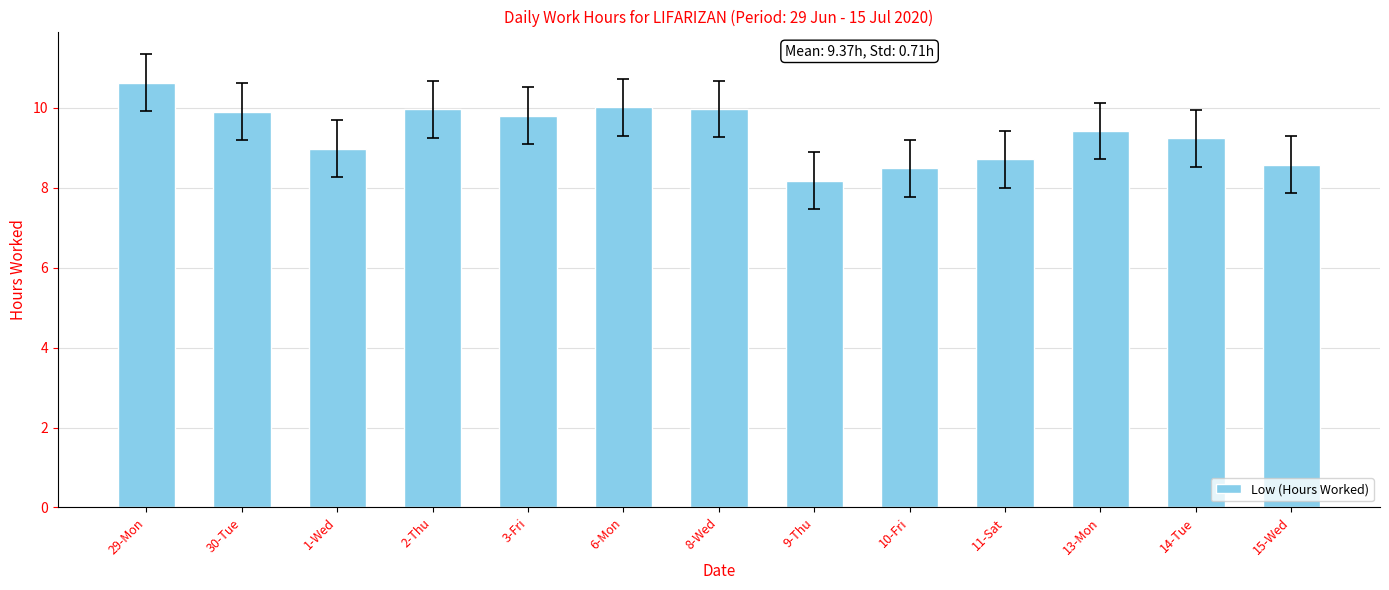

The value at 29-Mon is 10.6. True or false?

True